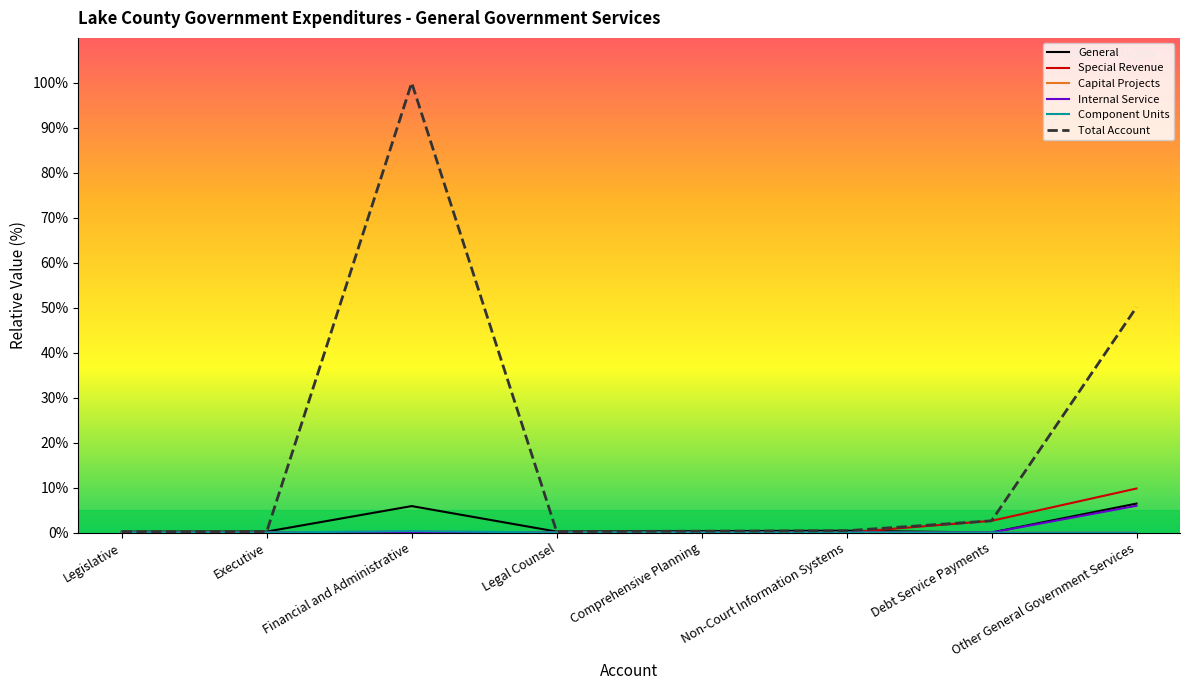

What is the total value across all series at Legislative?

0.4